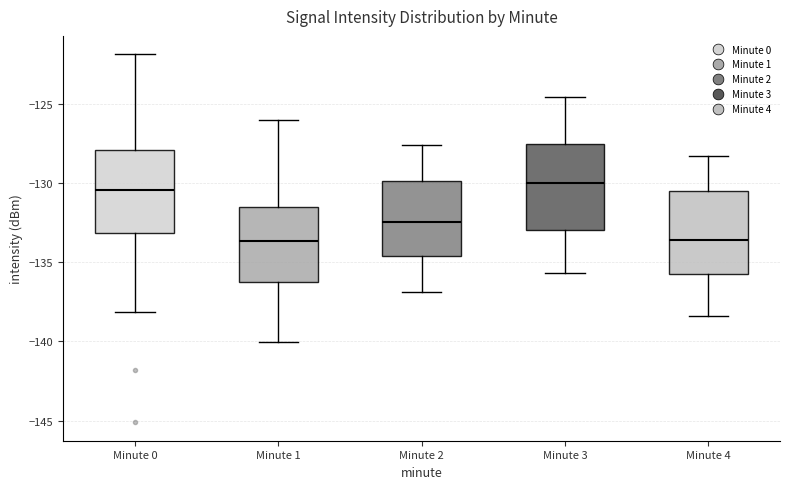

Where does the upper whisker of the box for Minute 2 end on the y-axis? The values are not printed on the chart, so give them approximately, as read against the axis.

-127.5